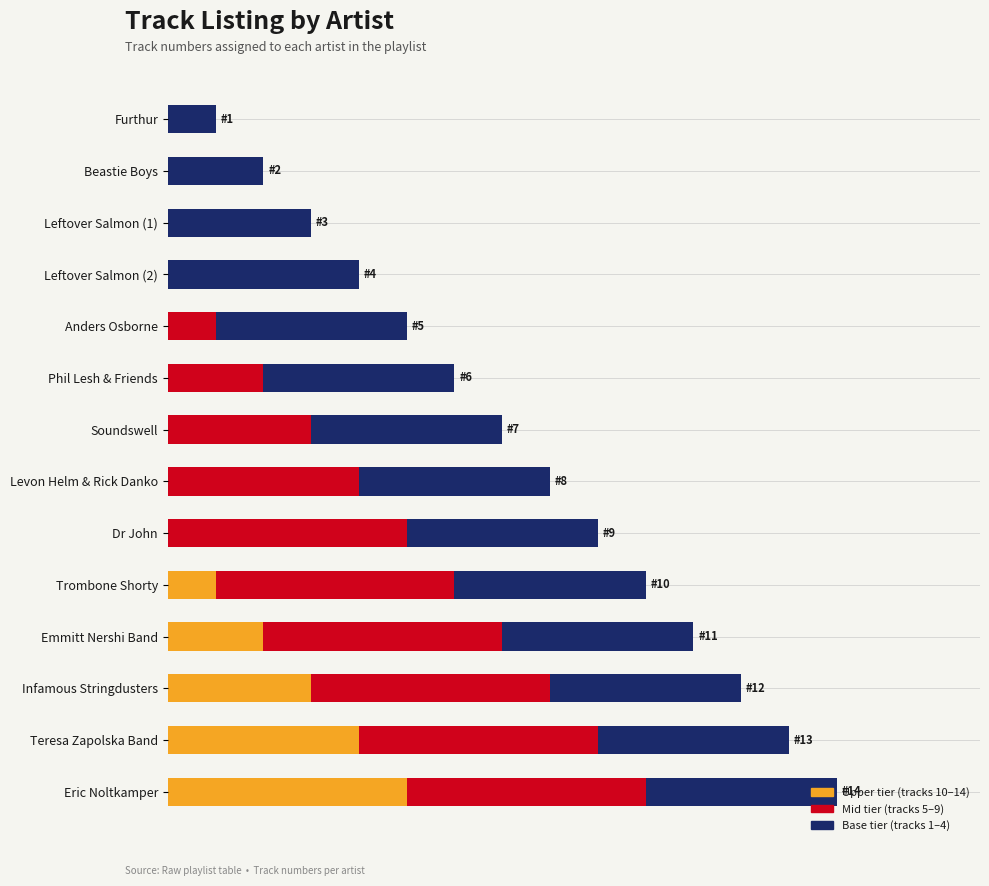

At how many categories does at least one series exceed 1?

13